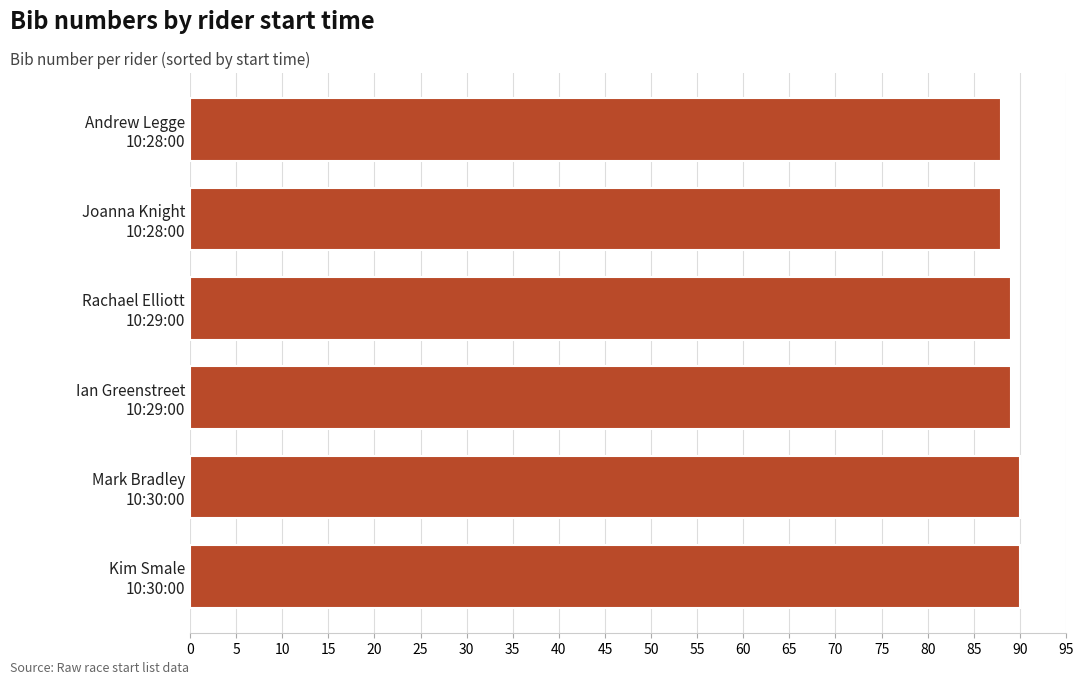

What is the sum of all values?

534